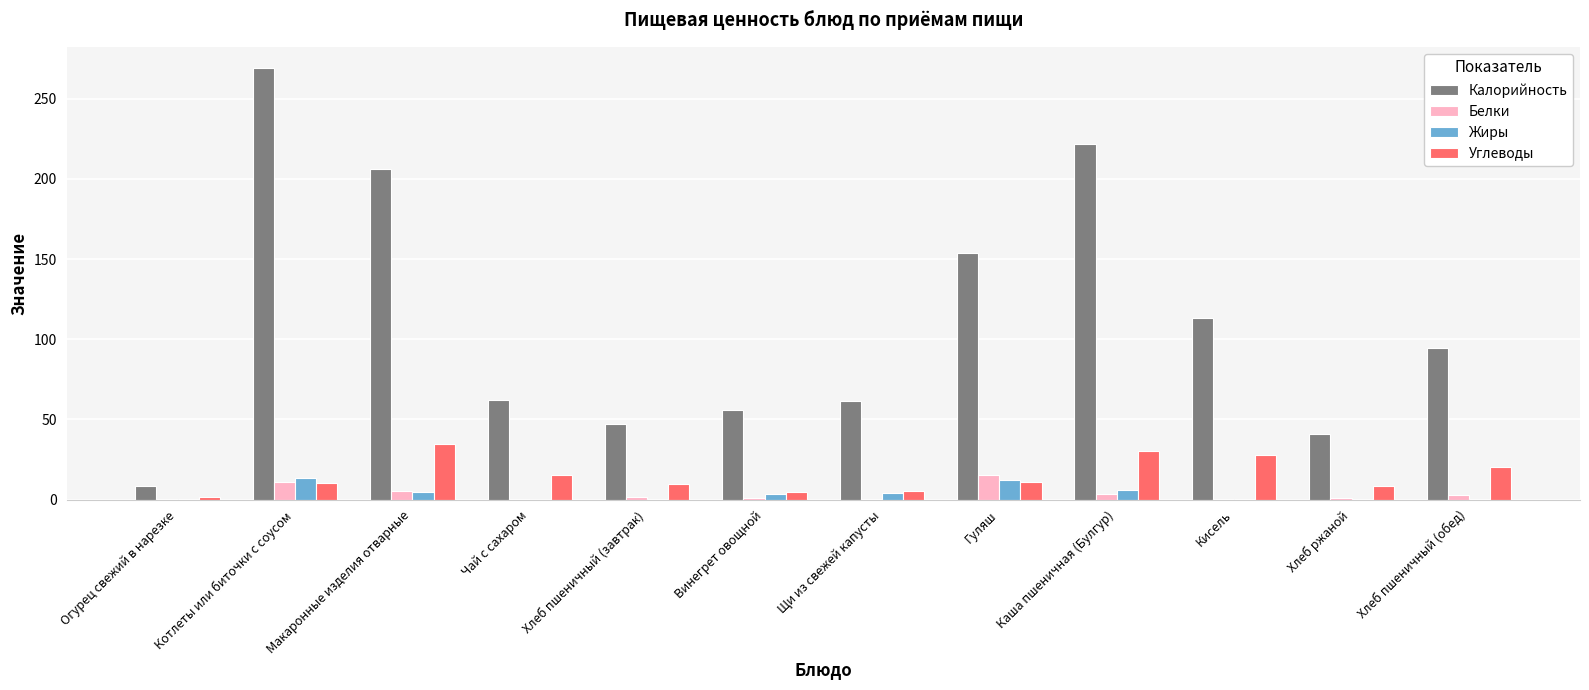

The Калорийность series shows 174.2 at Кисель. True or false?

False